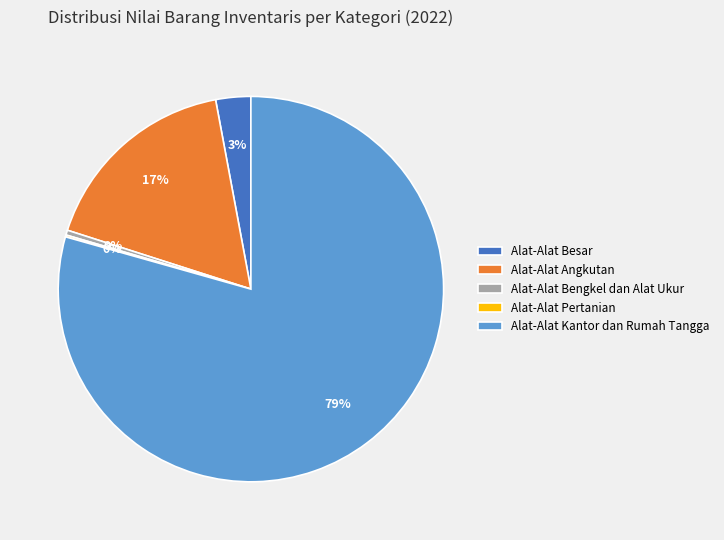

Which has a higher value, Alat-Alat Besar or Alat-Alat Angkutan?

Alat-Alat Angkutan